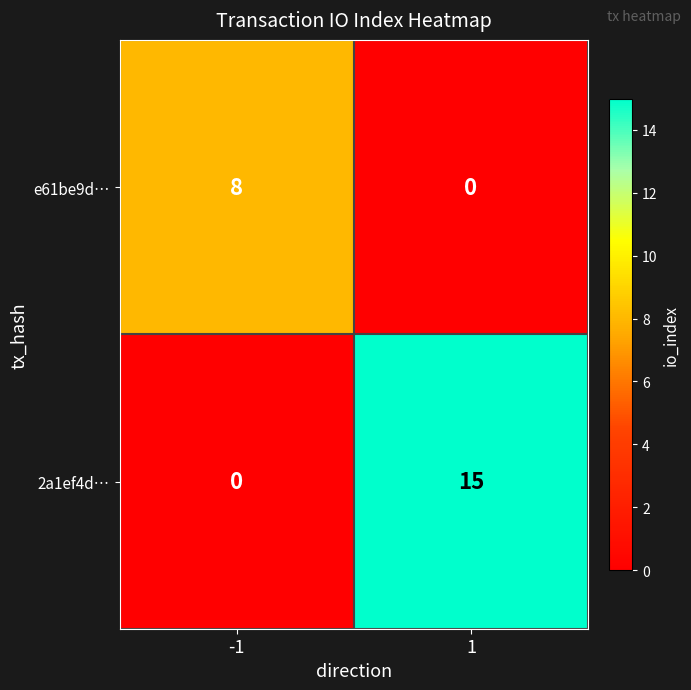

Reading left to right, transcribe all the data shown in this chart.

e61be9d…: 8	0
2a1ef4d…: 0	15